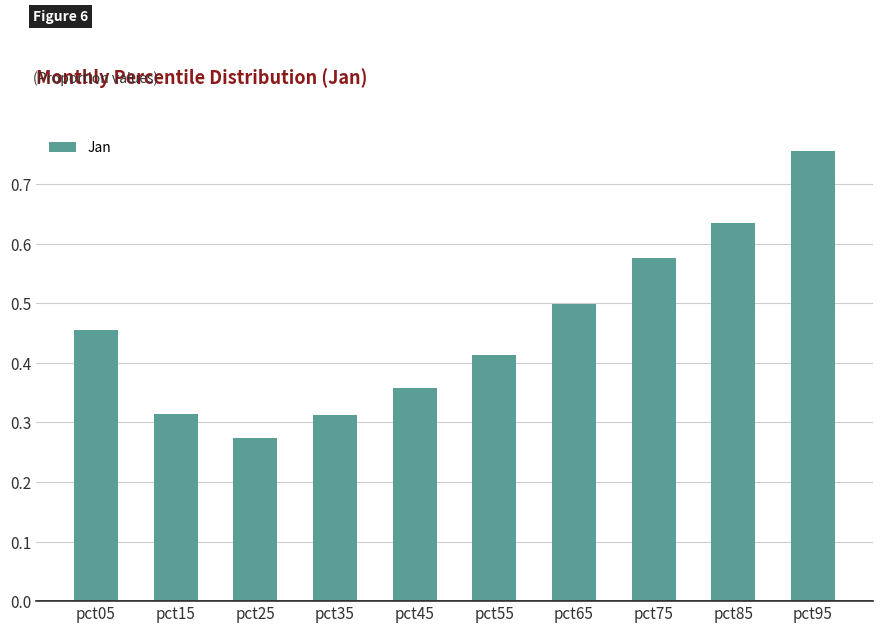

How many categories are shown in the chart?

10